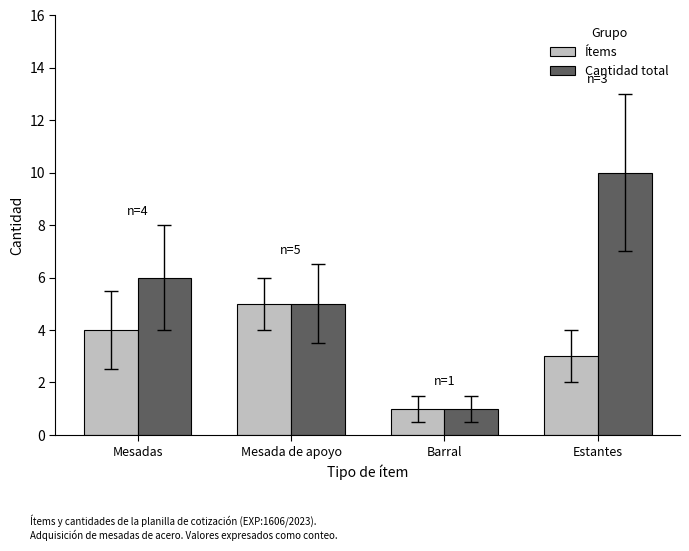

What value does the Cantidad total series have at Mesada de apoyo?

5